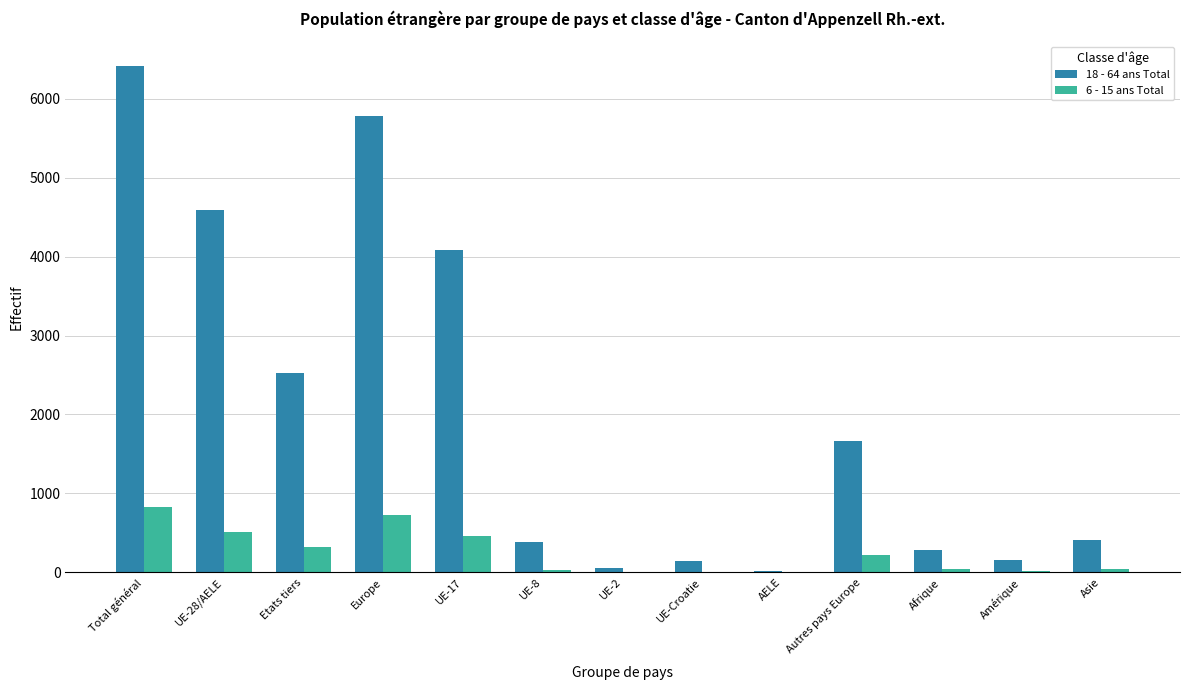

What are all the series names shown in the legend?

18 - 64 ans Total, 6 - 15 ans Total